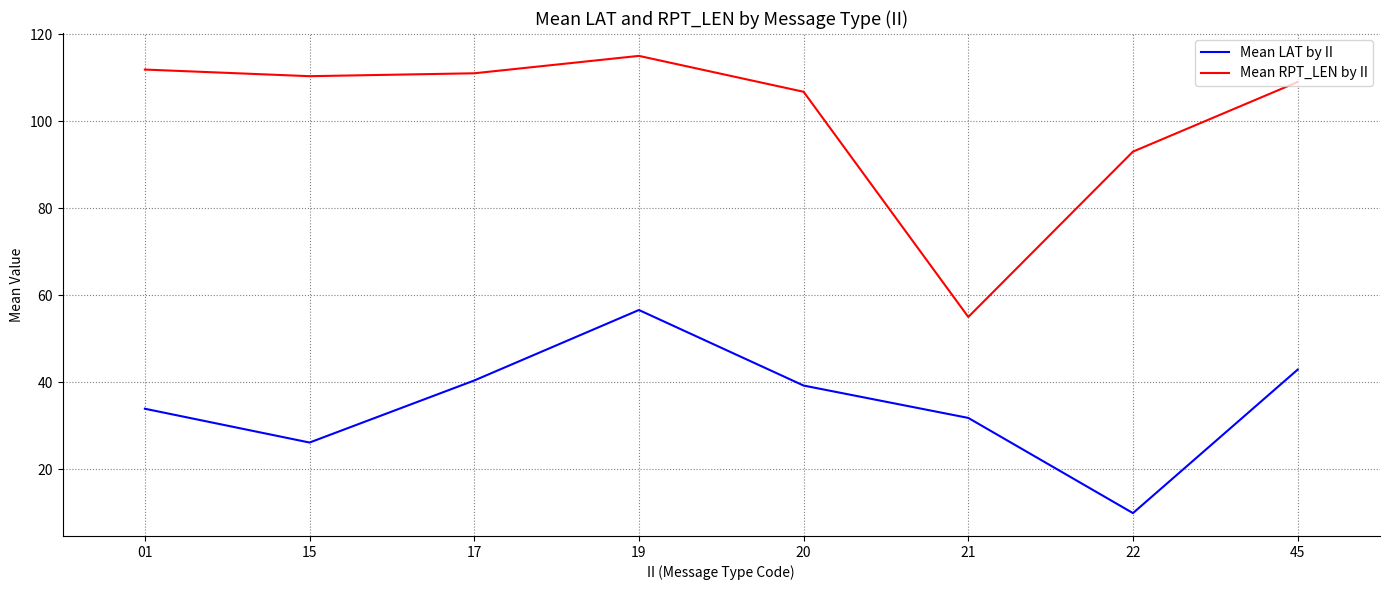

The Mean RPT_LEN by II series shows 55.0 at 21. True or false?

True